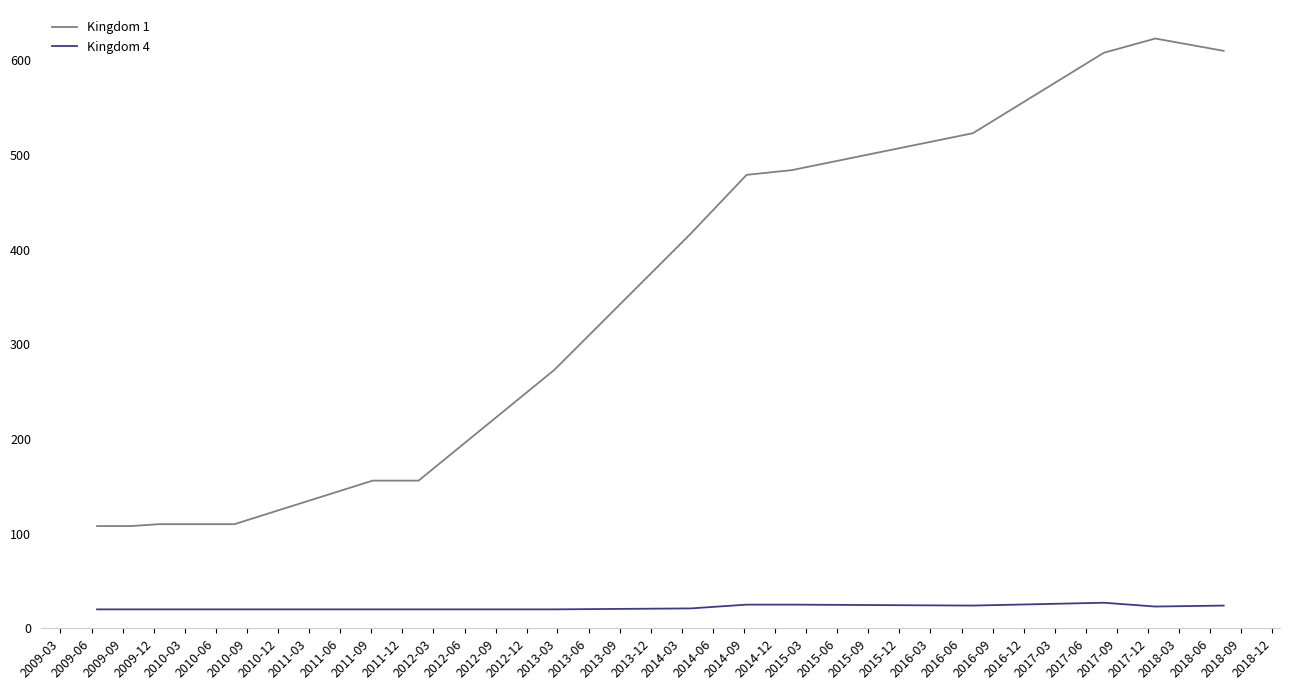

True or false: Kingdom 4 and Kingdom 1 intersect in this chart.

False